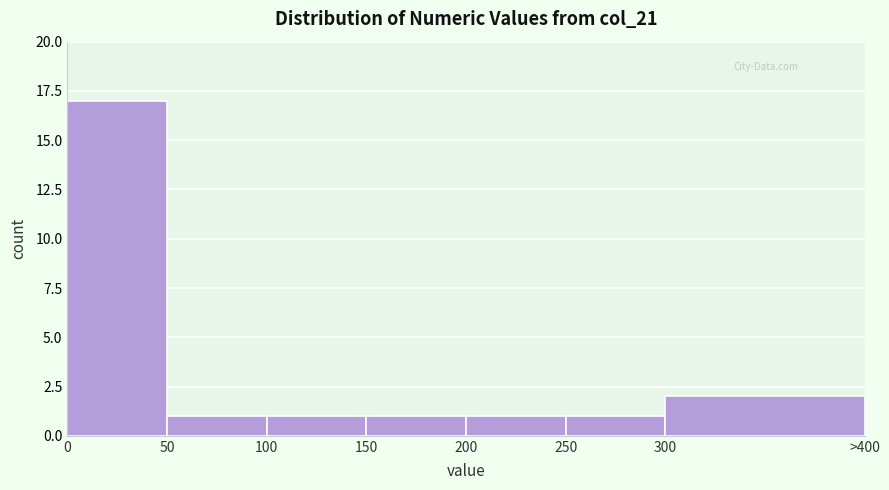

Reading left to right, what are all the values shown in this chart?

17	1	1	1	1	1	2